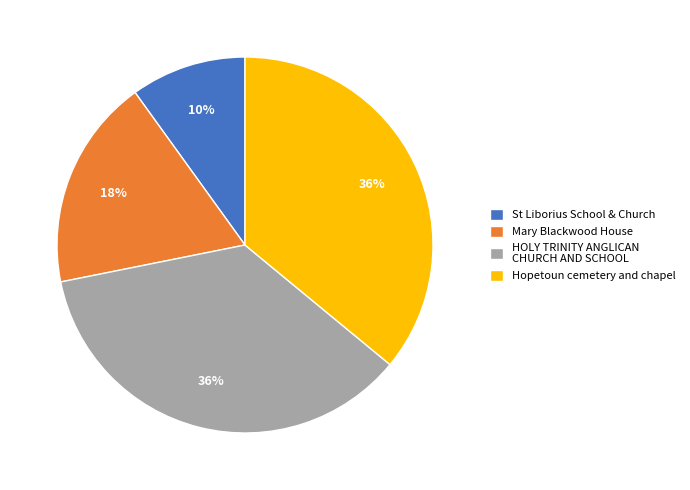

Which category has the smallest portion of the pie?

St Liborius School & Church